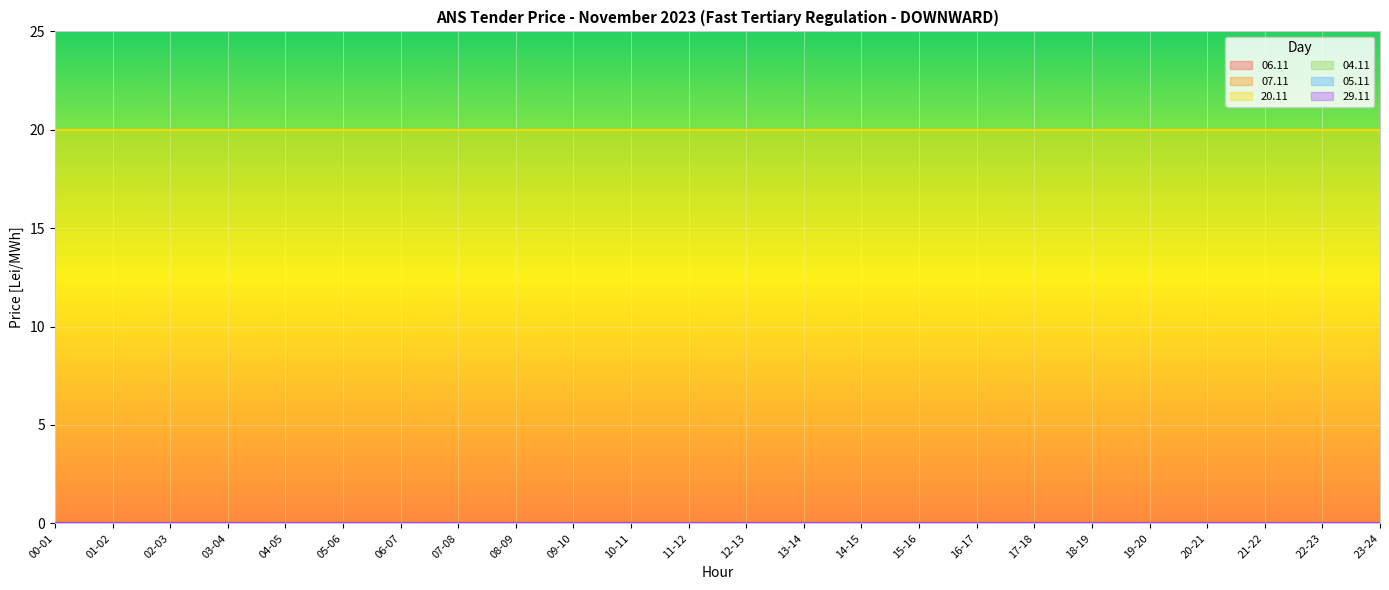

What position from the right is 22-23?

2